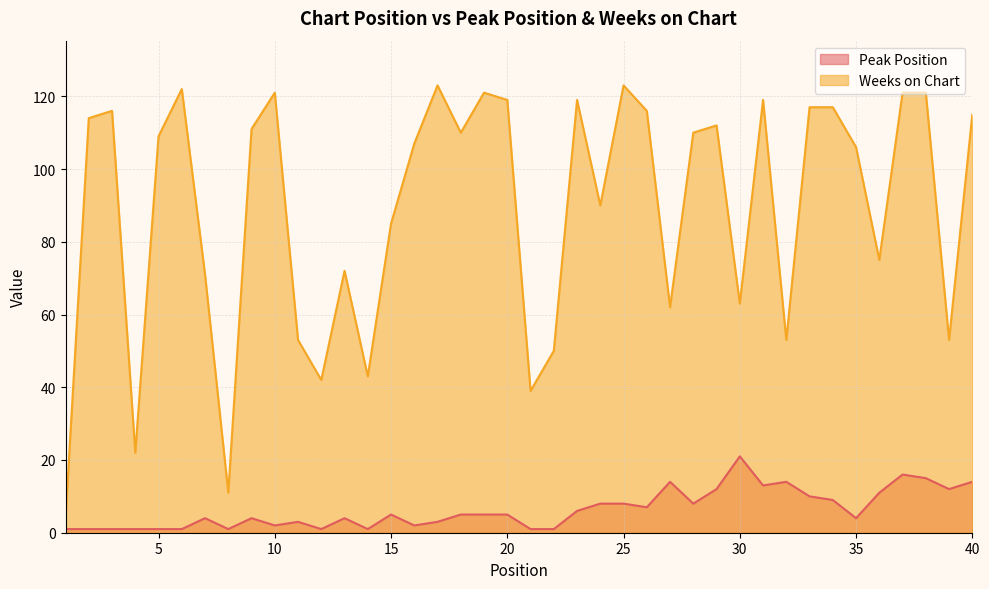

How many lines are shown in the chart?

2